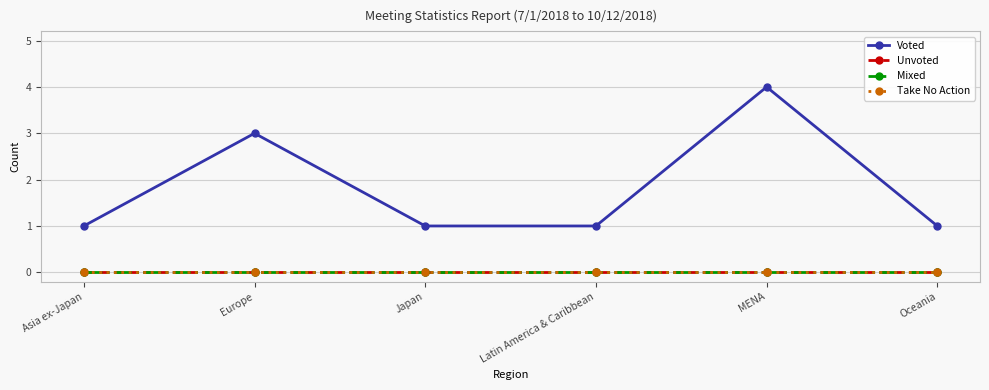

List the labels in order of Mixed value, largest first.

Asia ex-Japan, Europe, Japan, Latin America & Caribbean, MENA, Oceania